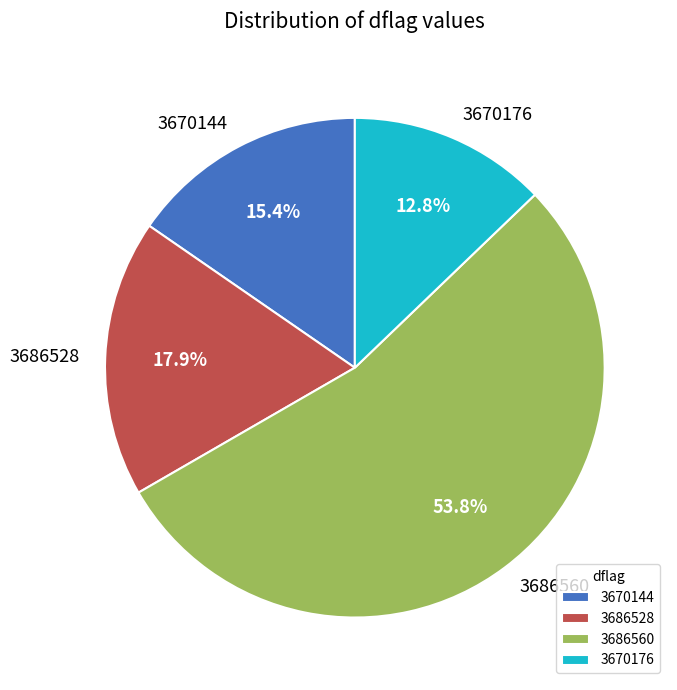

True or false: 3670144 accounts for 15% of the total.

True